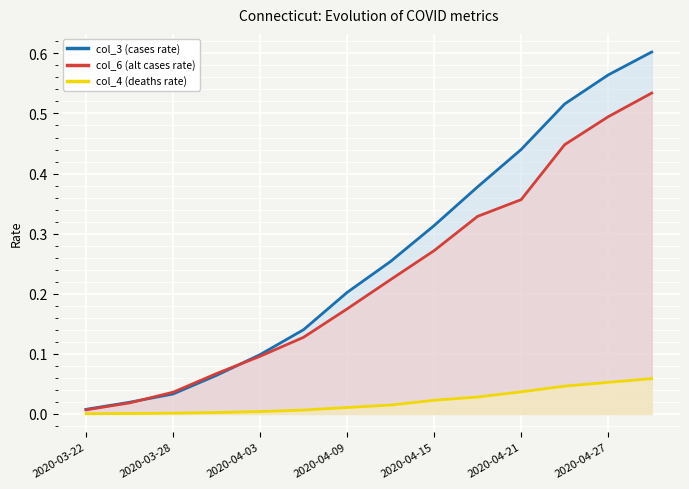

True or false: col_6 (alt cases rate) has more than 0 interior local peaks.

False